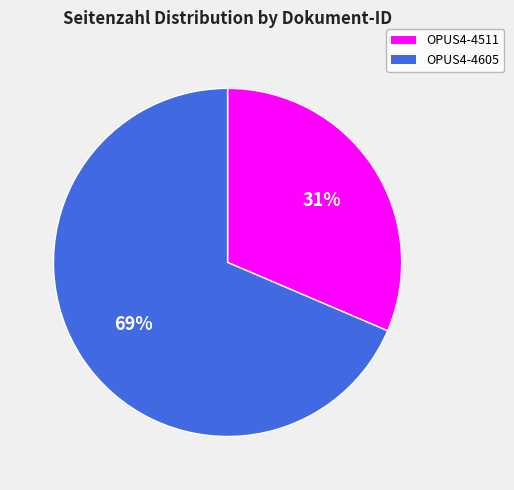

Approximately how many times larger is the value at OPUS4-4605 compared to OPUS4-4511?

2.2